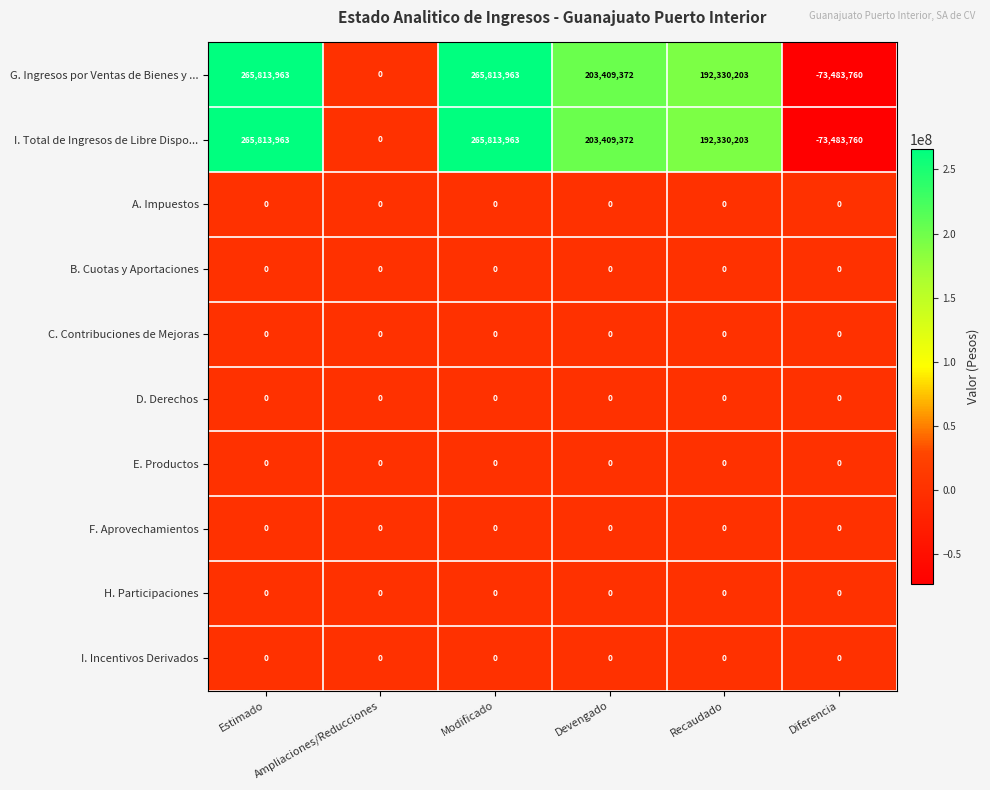

Is the value of D. Derechos at Diferencia greater than the value of I. Total de Ingresos de Libre Dispo... at Recaudado?

No